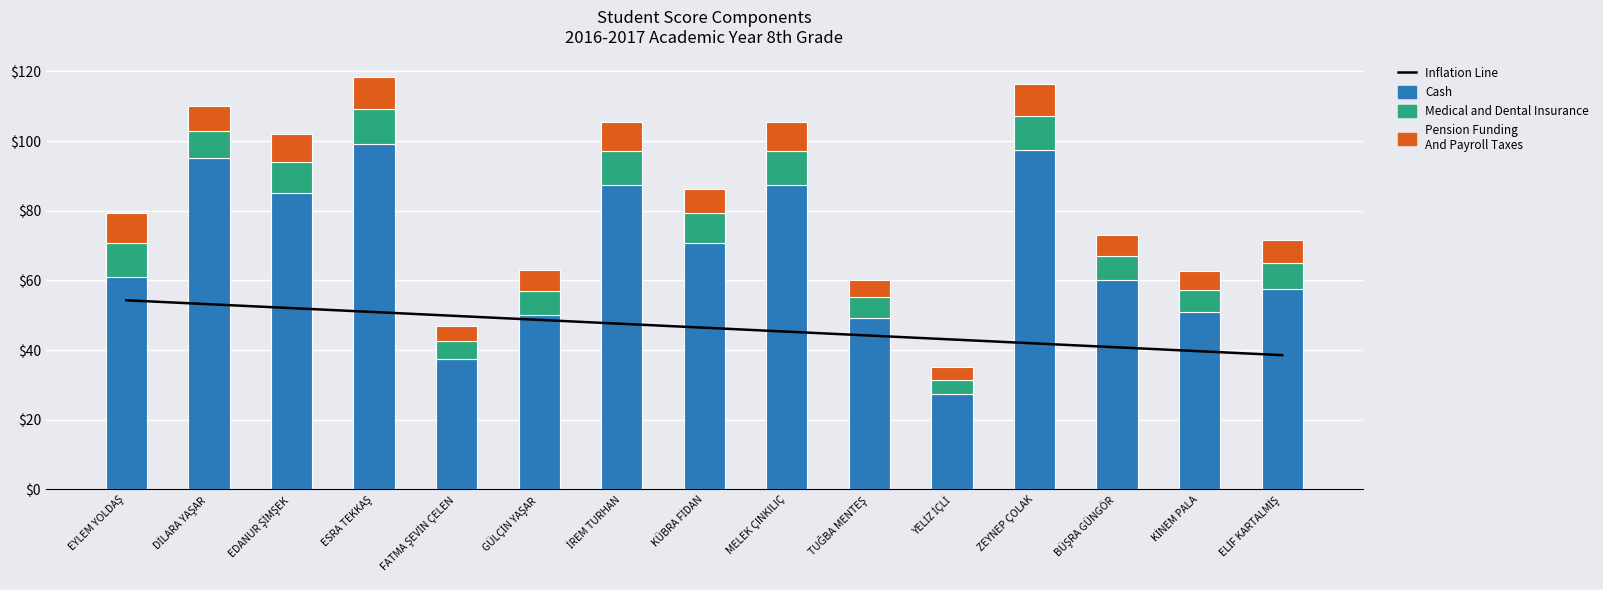

At which label is Cash closest to 63?

EYLEM YOLDAŞ